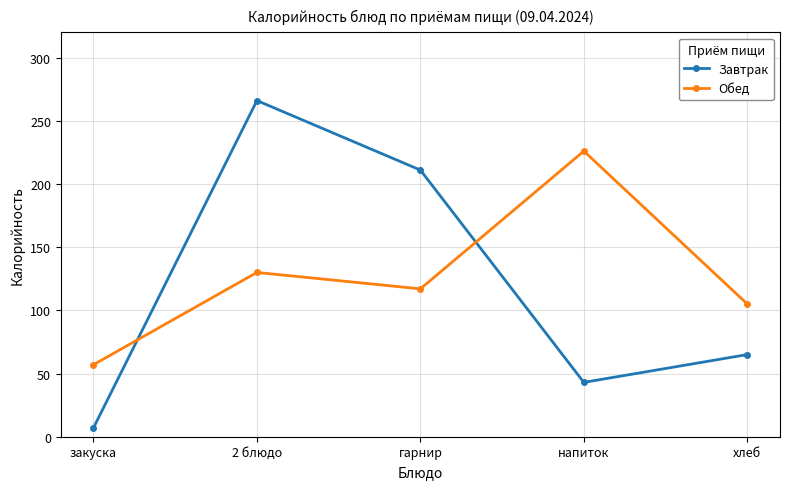

How many data points does each series have?

5